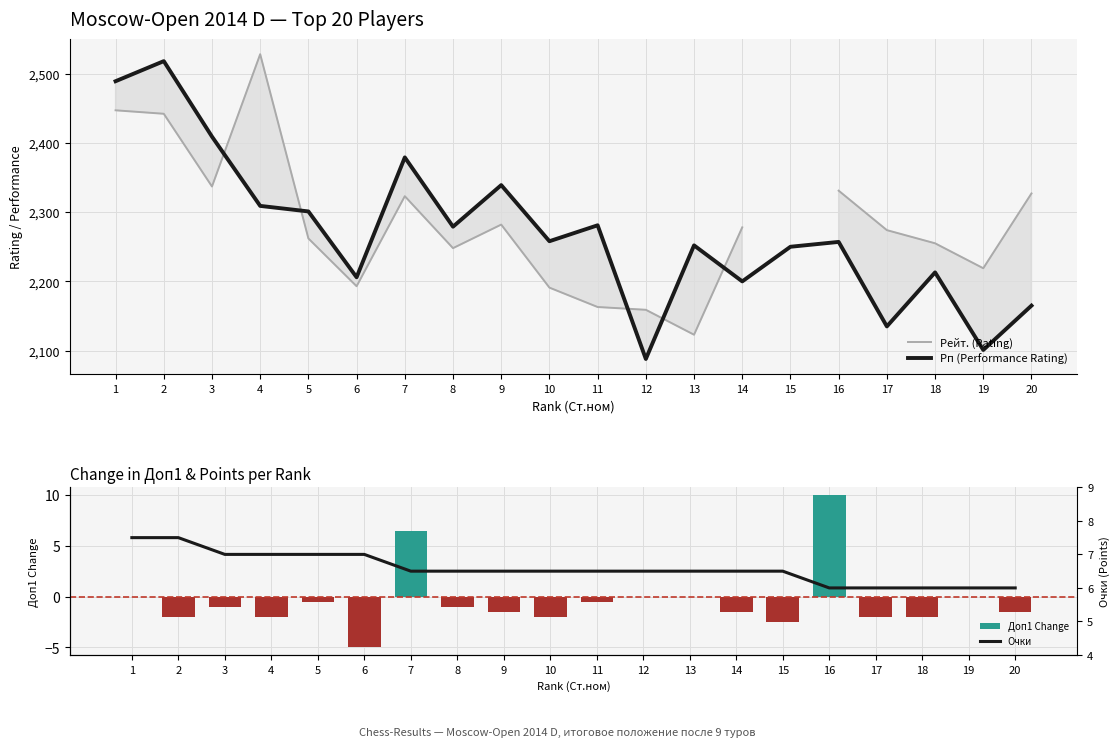

How many values in the Рейт. (Rating) series exceed 2278?

8